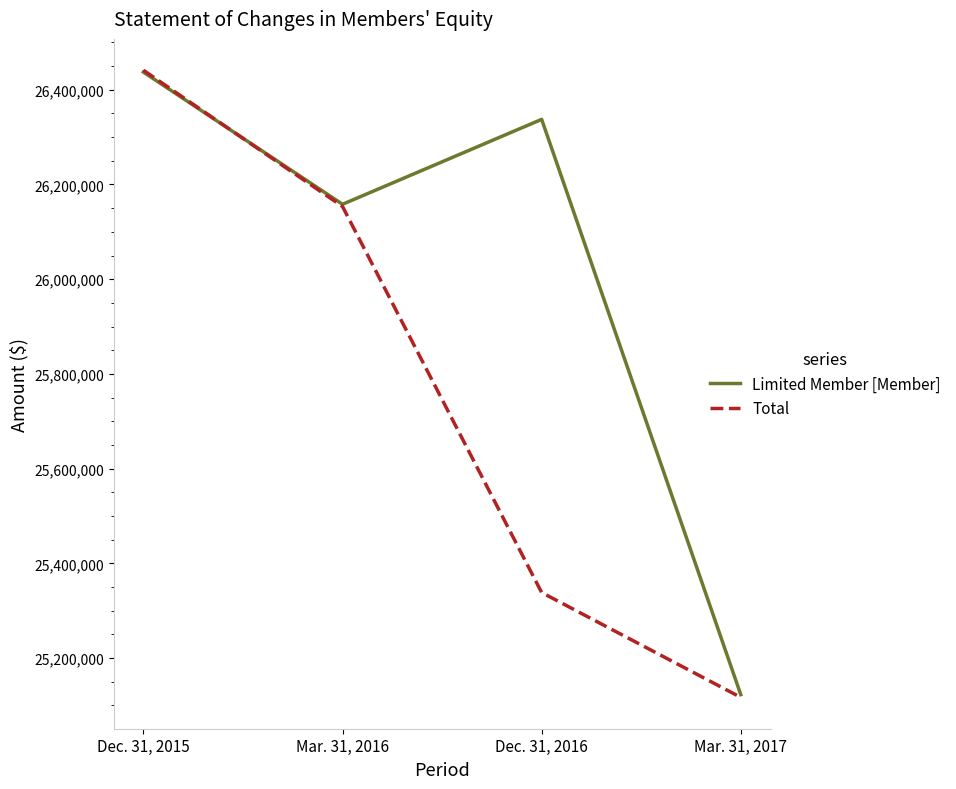

How many distinct data groups are displayed?

2